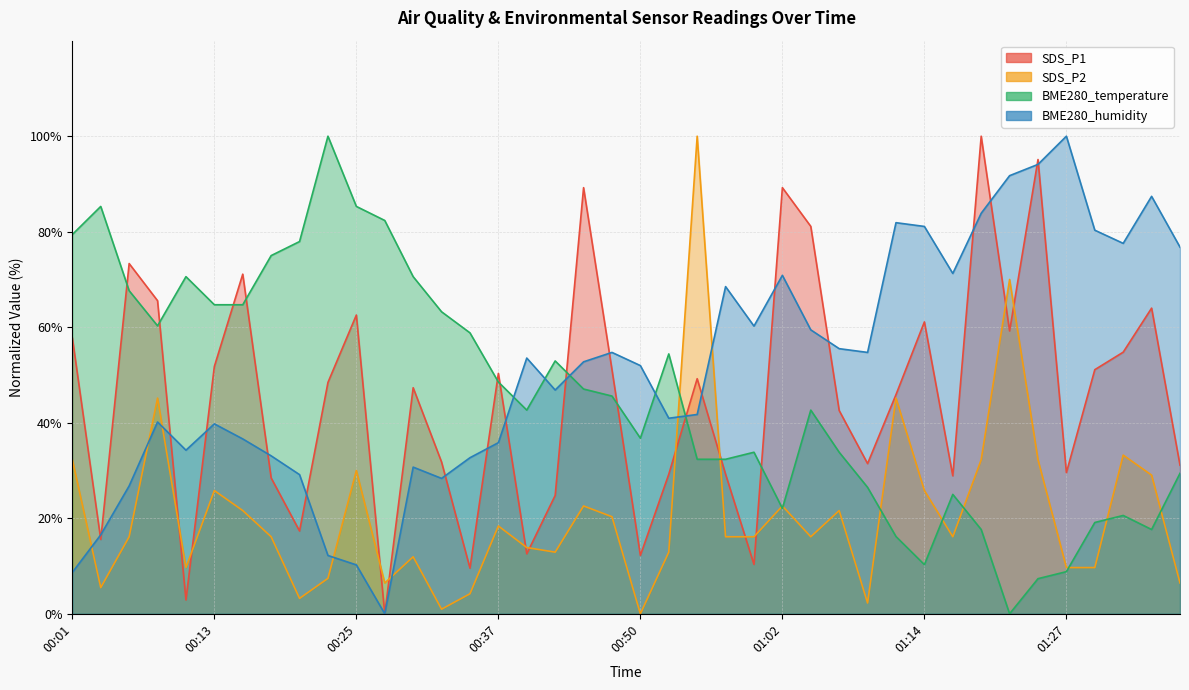

How many data points in SDS_P2 are less than 16?

16